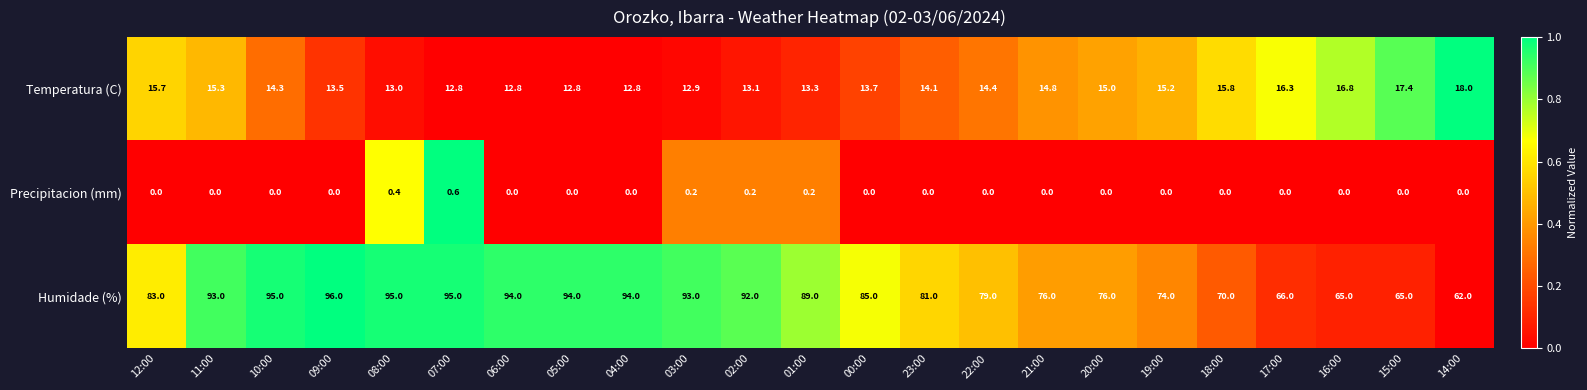

Which series has the largest total across all categories?

Humidade (%)